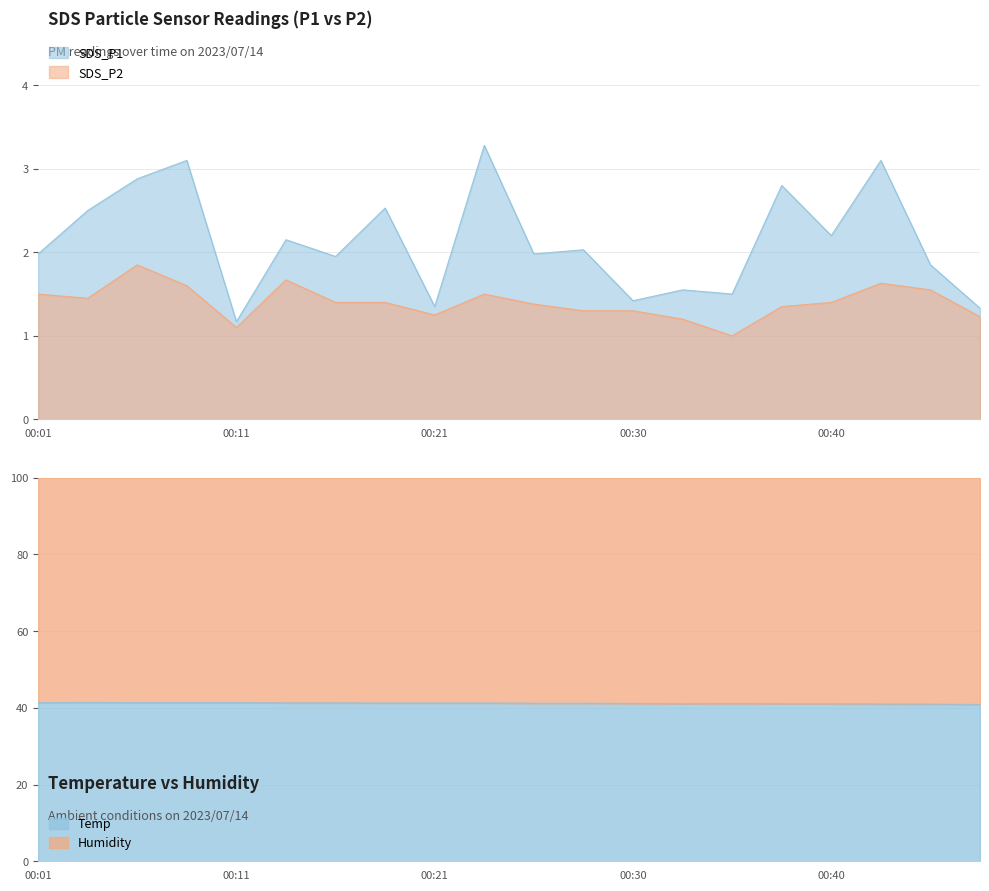

How many interior local peaks does the SDS_P1 series have?

8